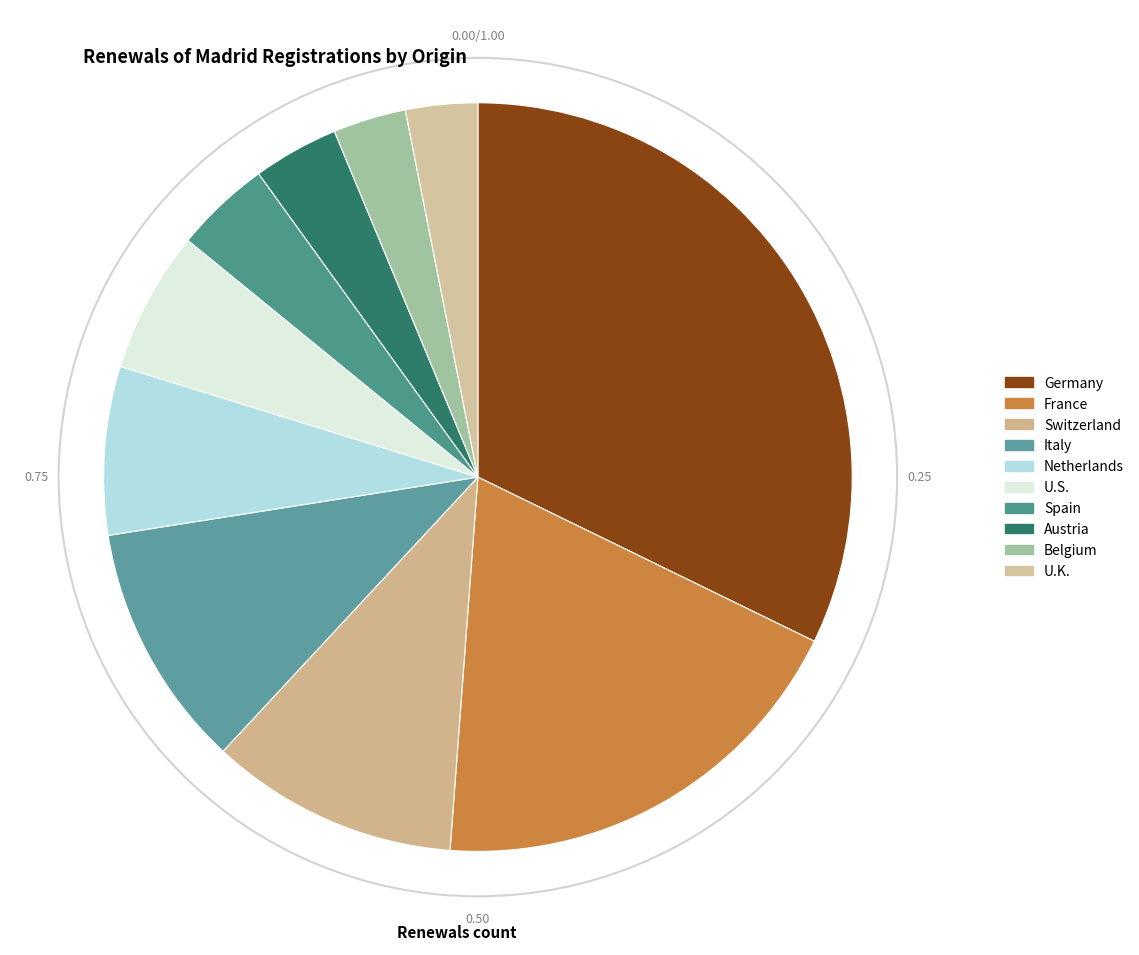

How many slices are in this pie chart?

10